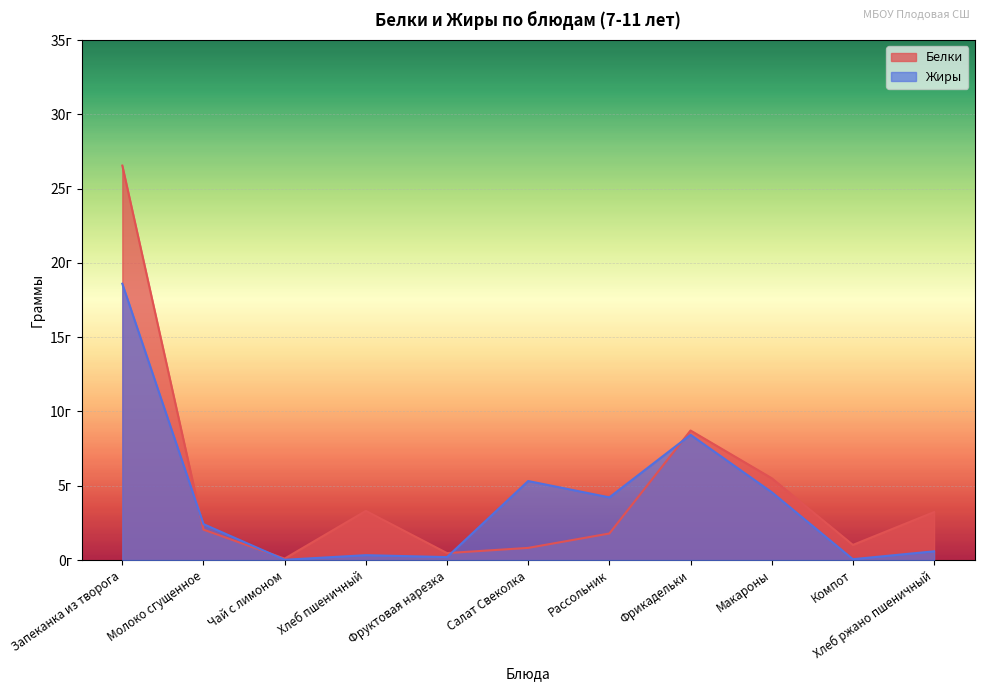

How many values in the Белки series are below 2?

5